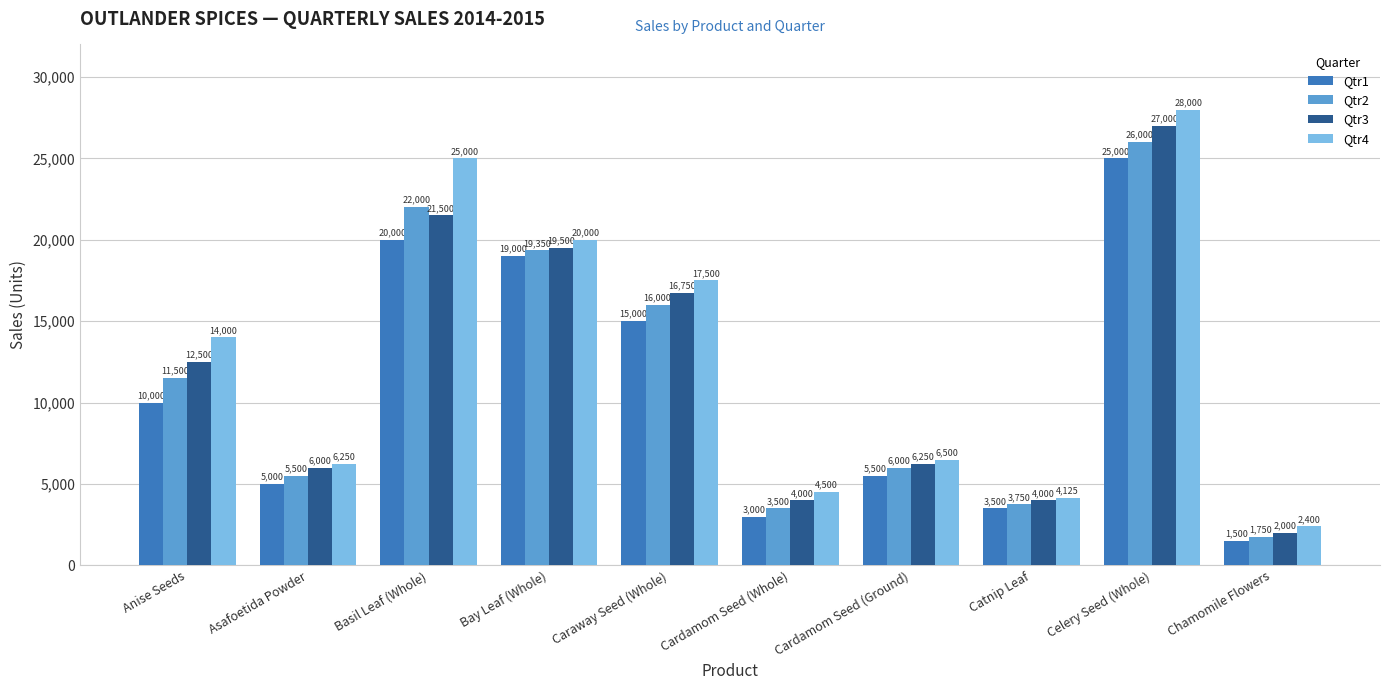

Is it true that Qtr2 equals 9970 at Cardamom Seed (Ground)?

False